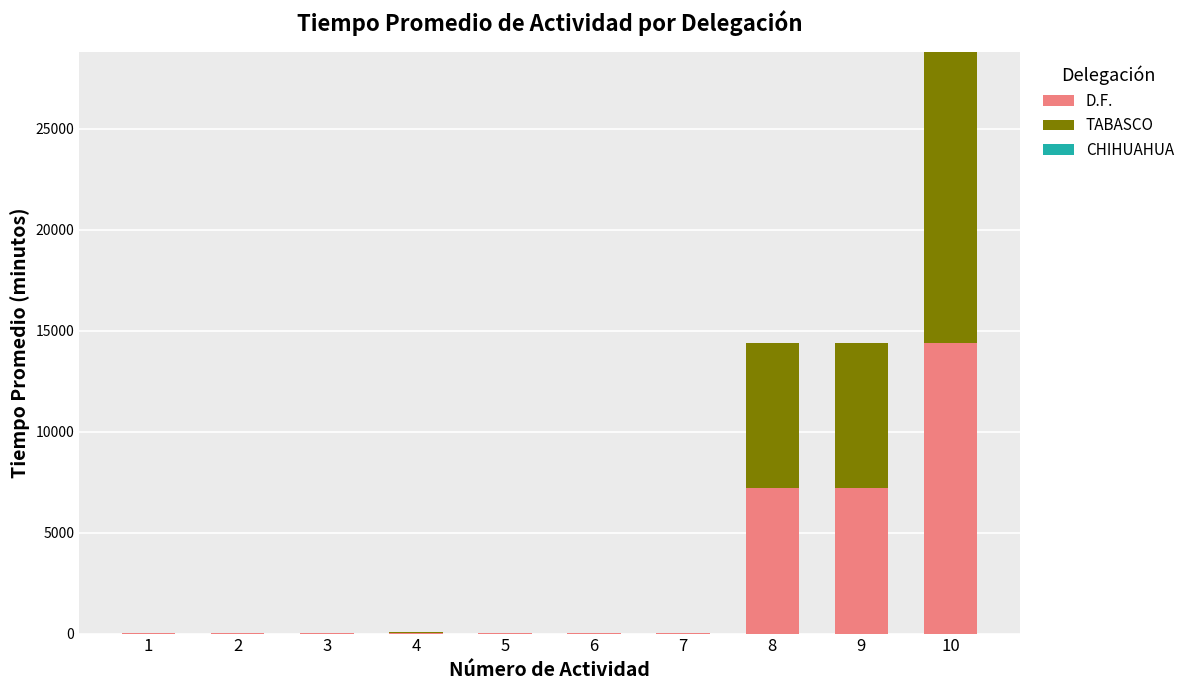

At which category is the sum across all series the highest?

10